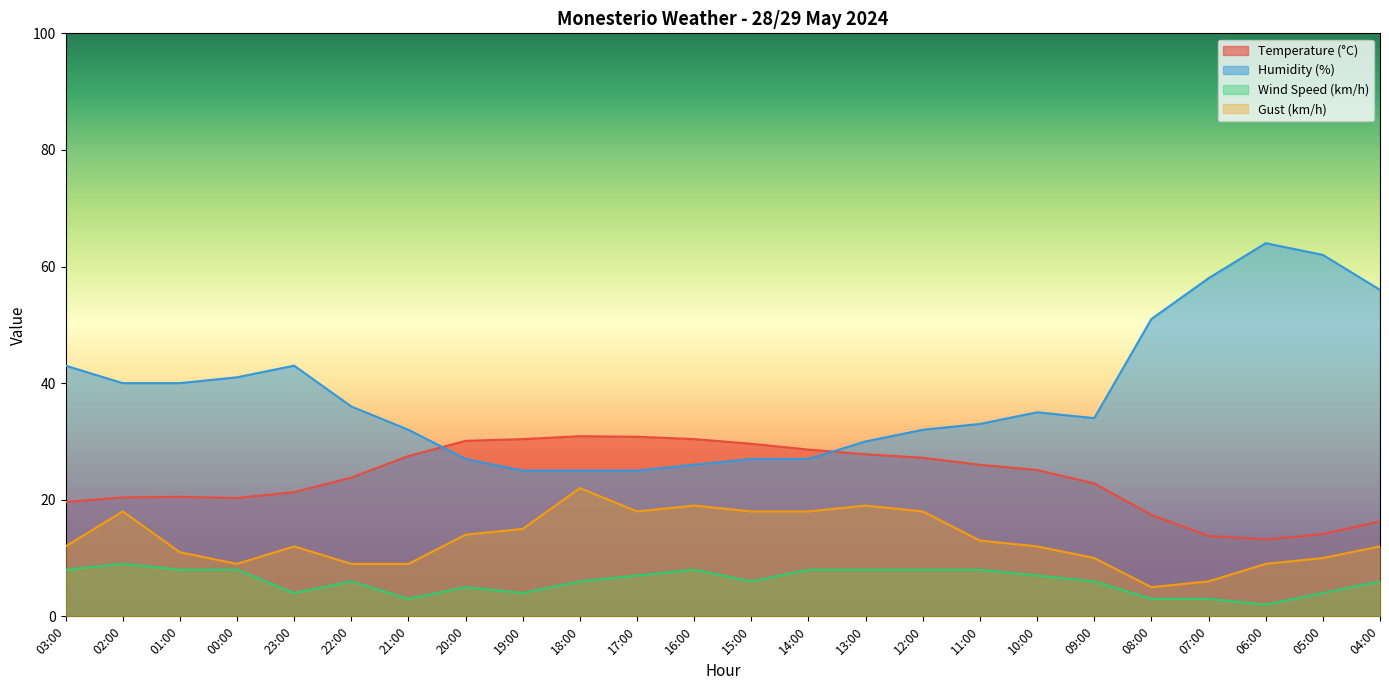

How many lines are shown in the chart?

4